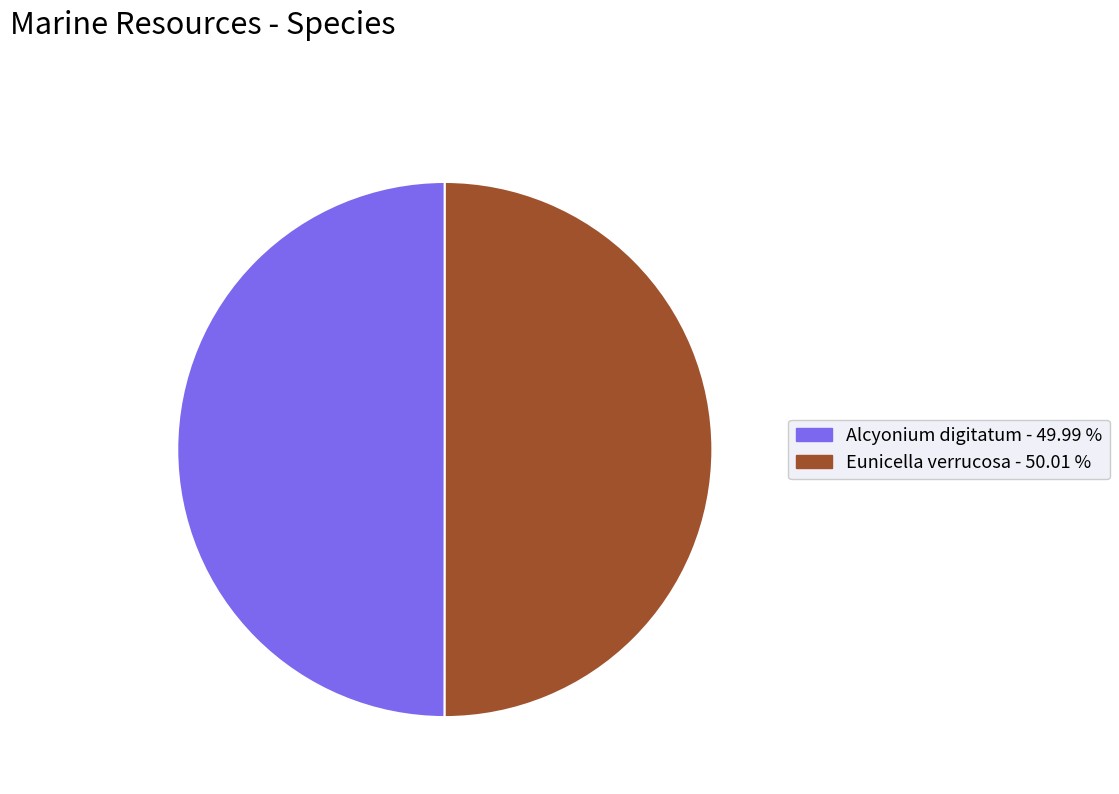

Do Alcyonium digitatum and Eunicella verrucosa together represent more than half of the pie?

Yes